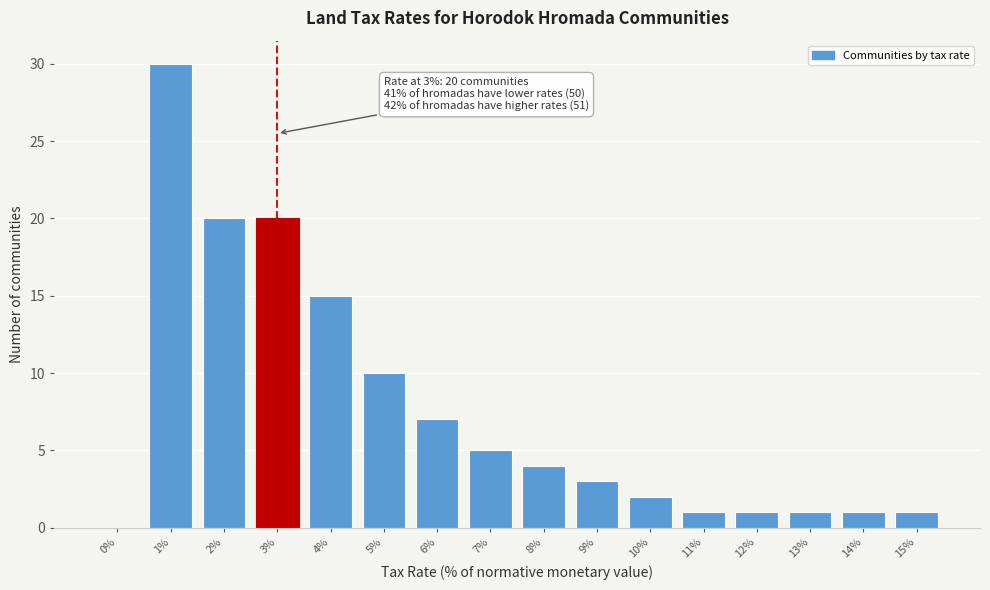

Reading left to right, list all the values displayed in this chart.

0%=0	1%=30	2%=20	3%=20	4%=15	5%=10	6%=7	7%=5	8%=4	9%=3	10%=2	11%=1	12%=1	13%=1	14%=1	15%=1